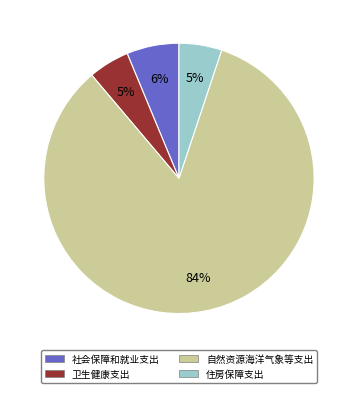

Between 社会保障和就业支出 and 自然资源海洋气象等支出, which is larger?

自然资源海洋气象等支出